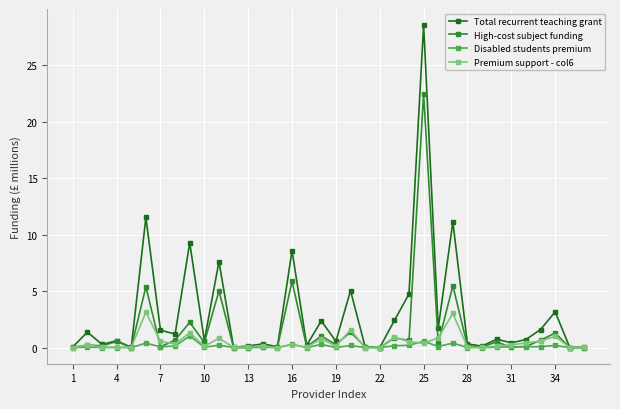

Which series has the largest total across all categories?

Total recurrent teaching grant